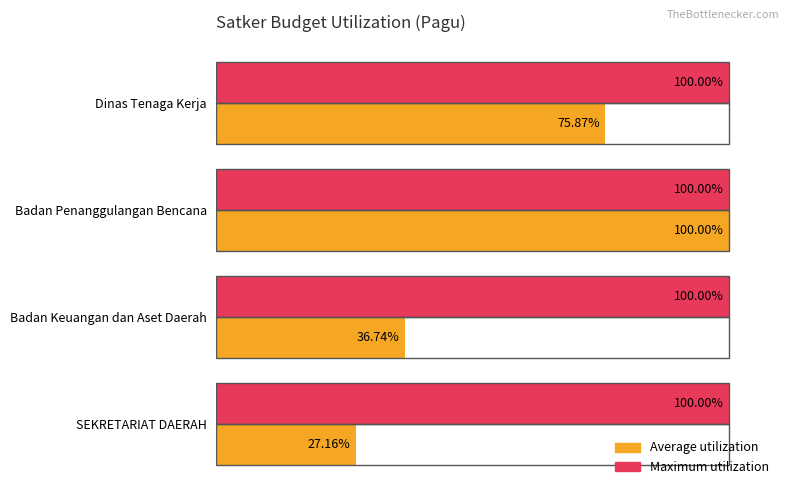

At which category is the sum across all series the highest?

Badan Penanggulangan Bencana